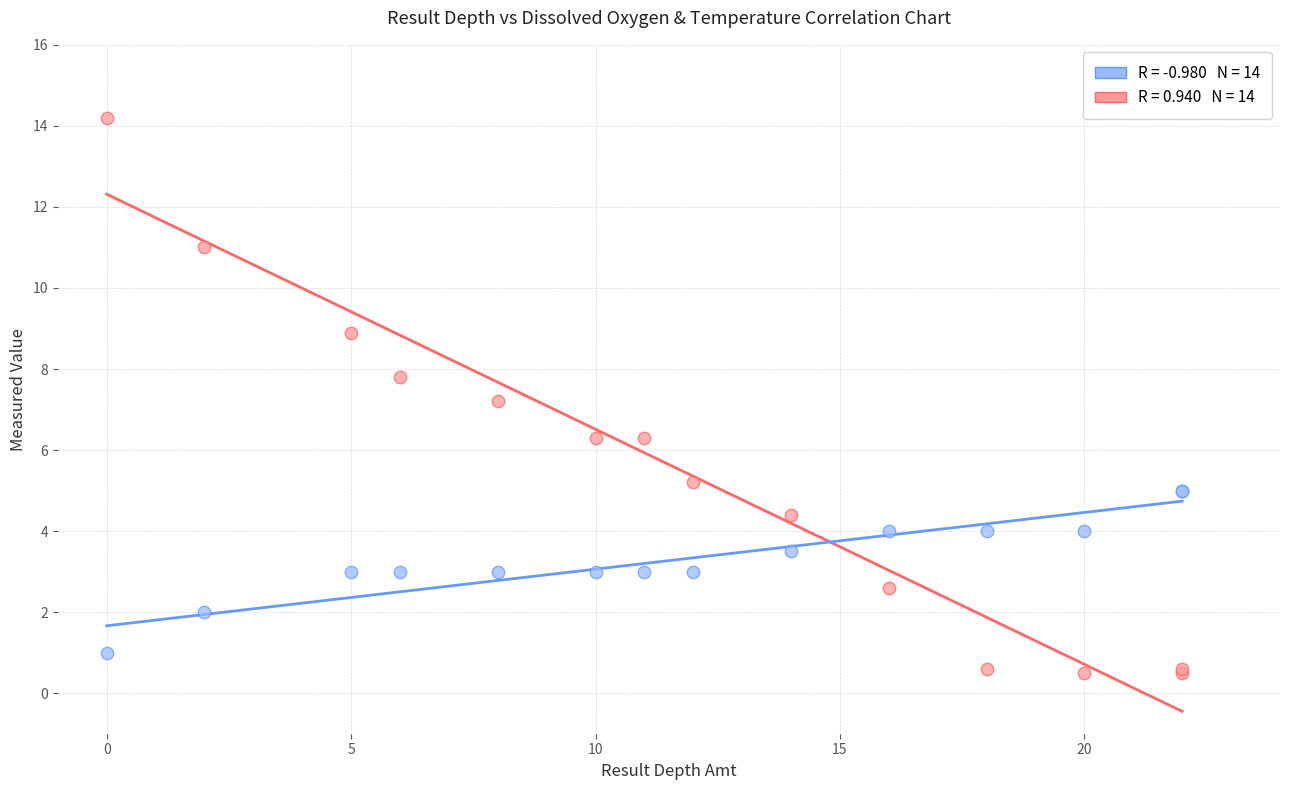

Across all series, what Y value is closest to 7?

7.2